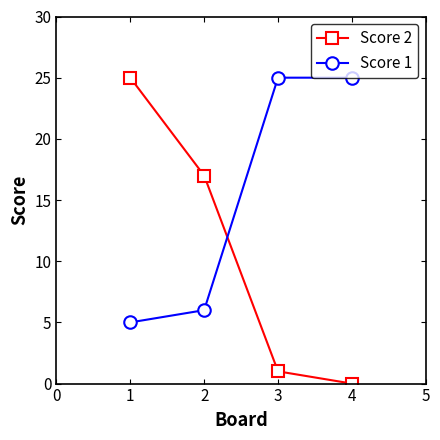

True or false: Score 2 has more than 0 points higher than both neighbors.

False